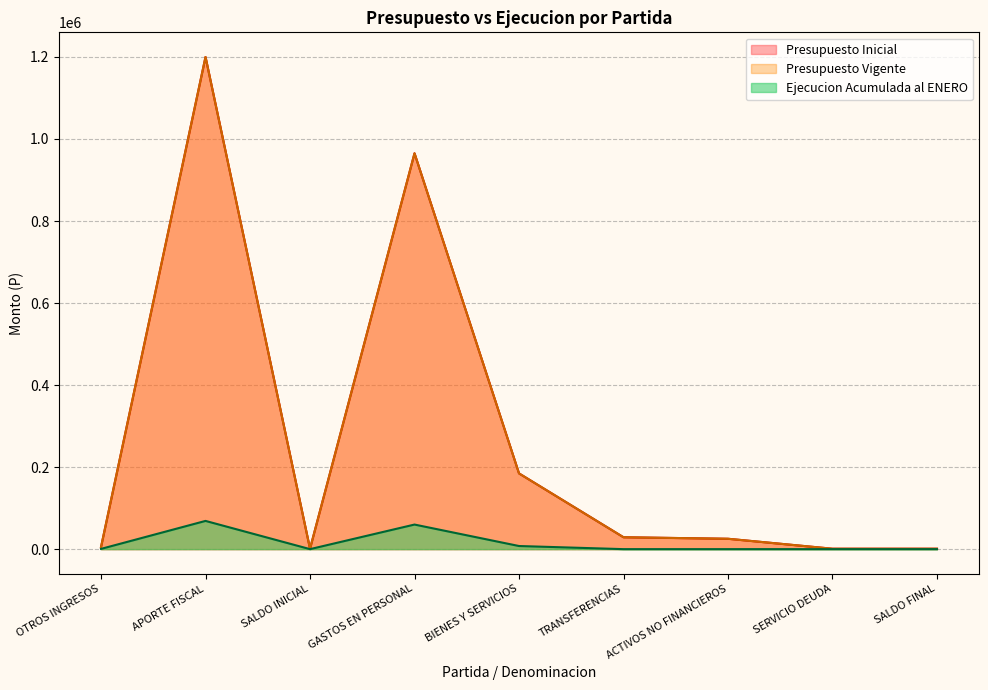

What is the difference between the second highest and minimum values in the Presupuesto Inicial series?

964150